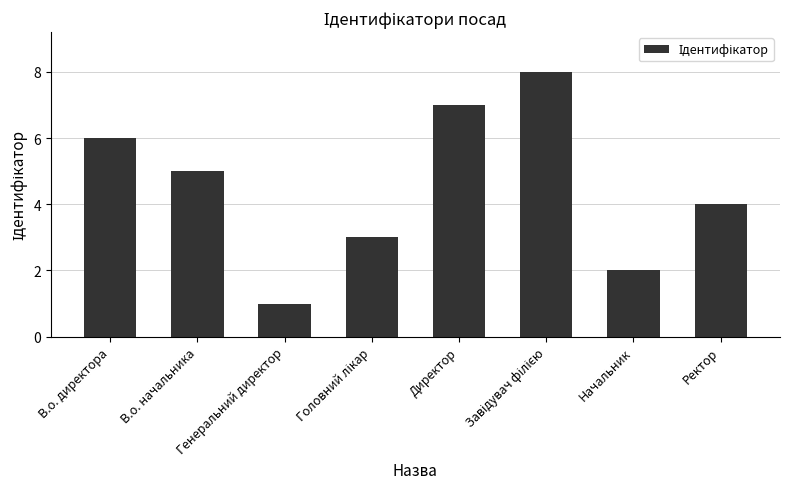

Between Начальник and Директор, which is larger?

Директор